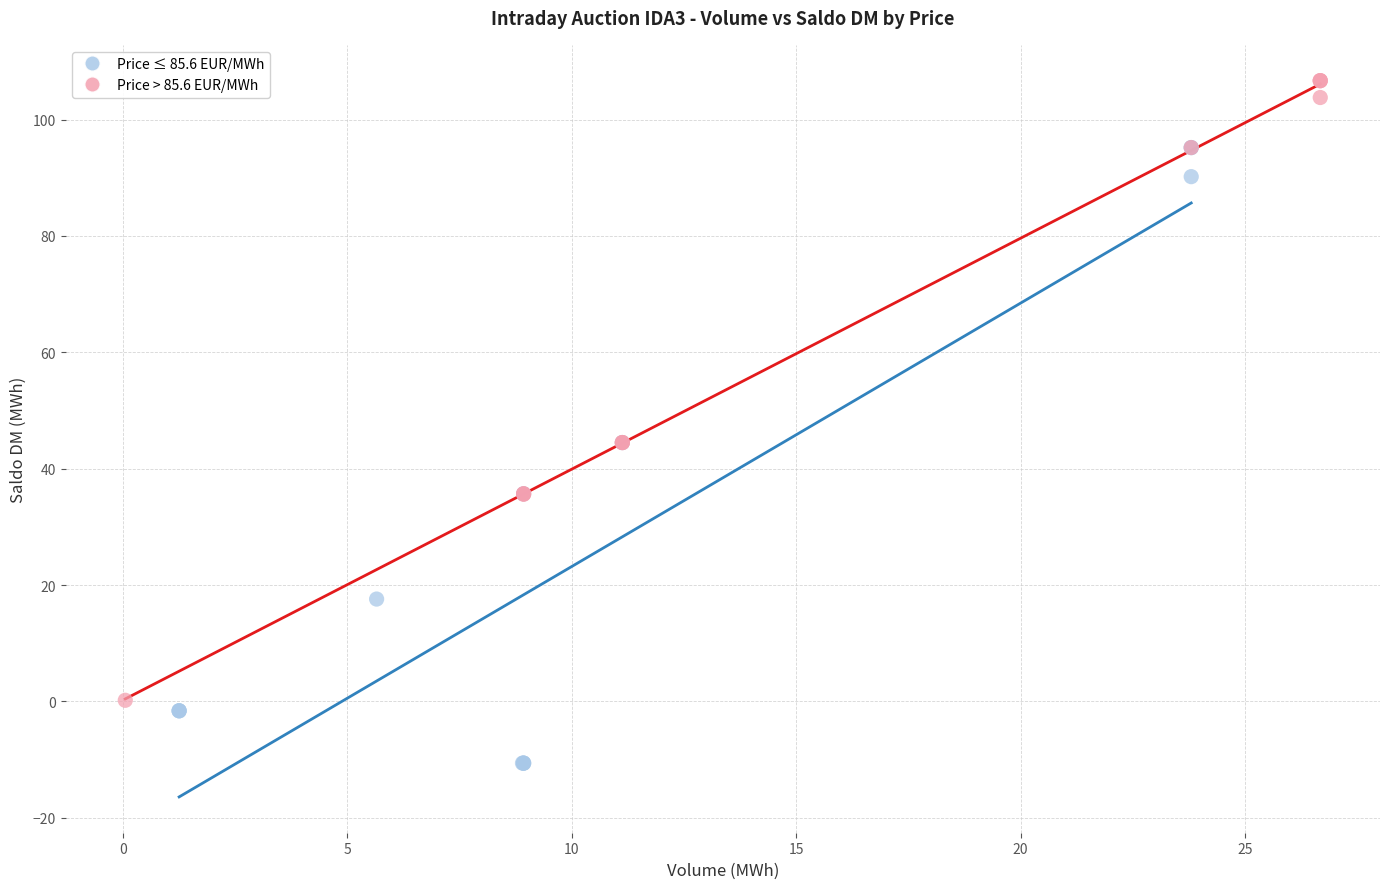

Which series reaches the minimum Y coordinate?

Price ≤ 85.6 EUR/MWh